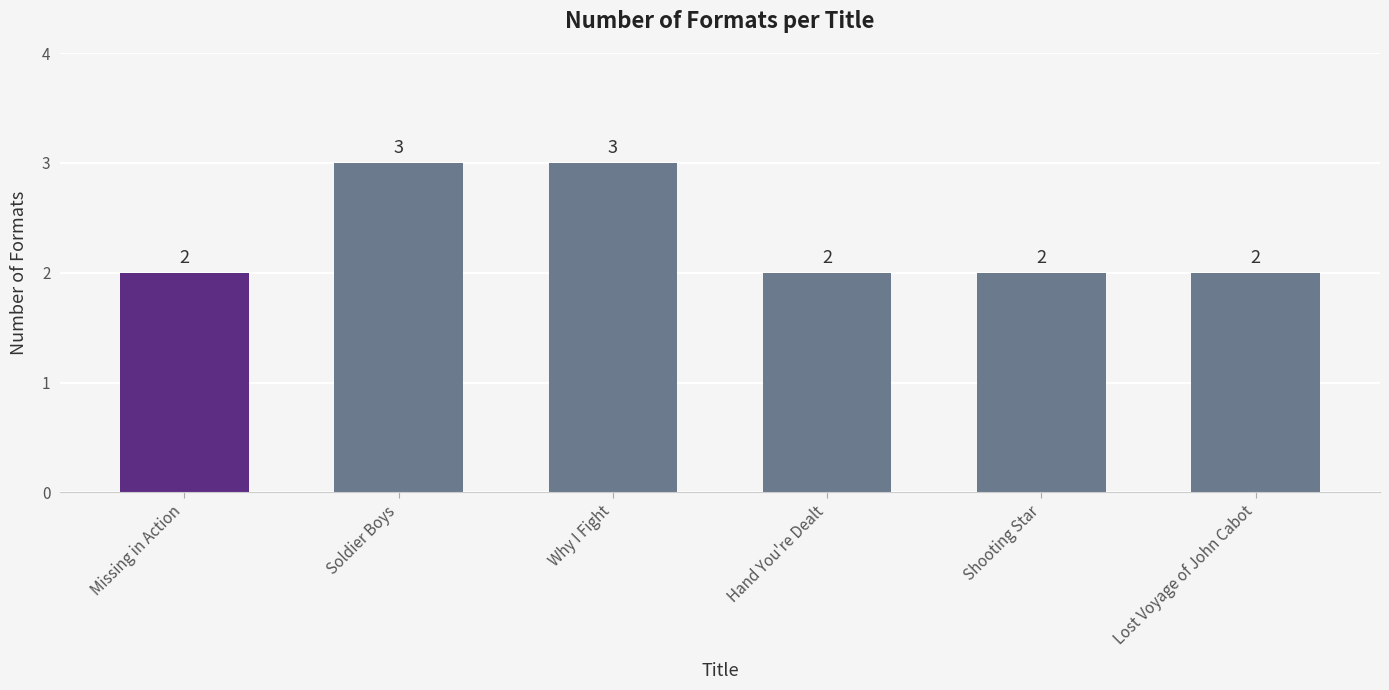

What position from the left is Why I Fight?

3